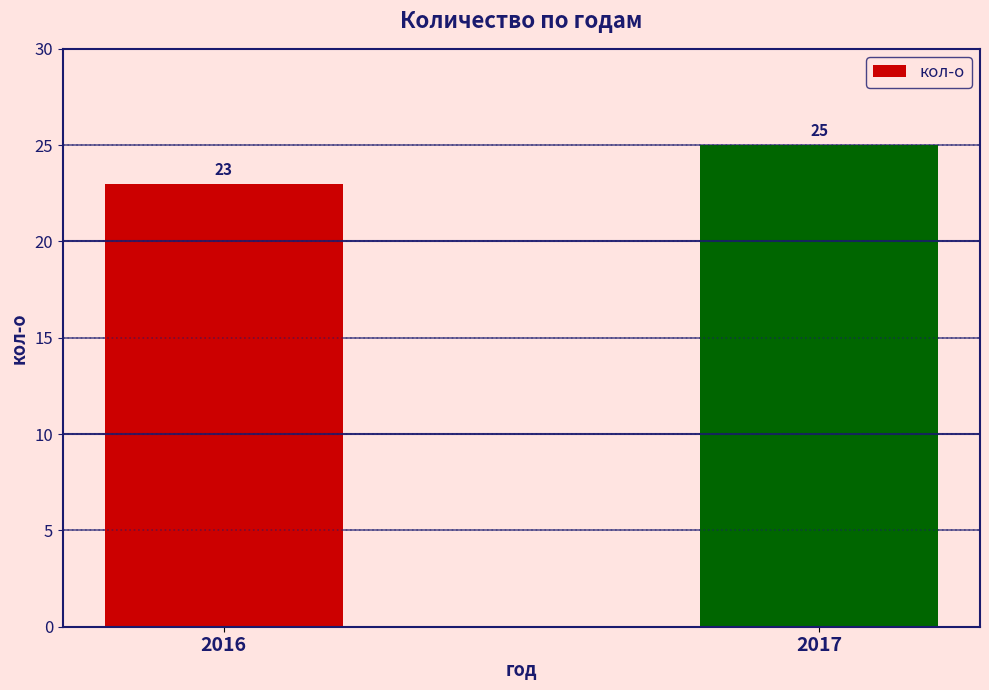

Count the values in the range 23 to 25.

2